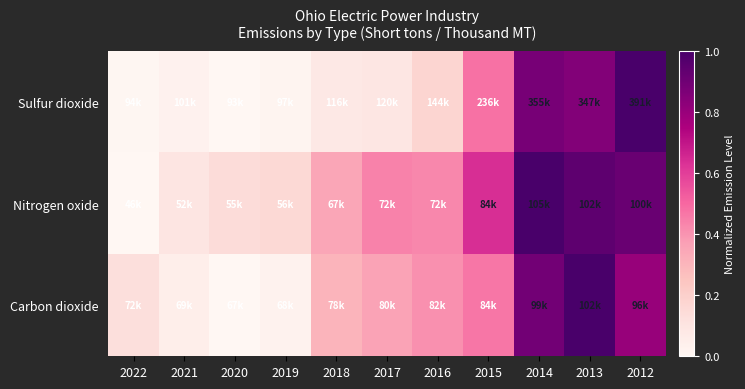

Which series has the largest total across all categories?

Nitrogen oxide